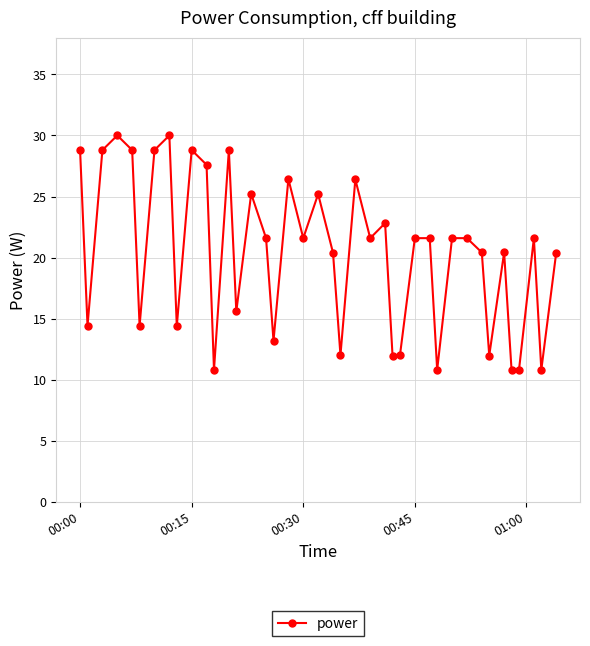

What is the value of the 38th point from the left?

21.6